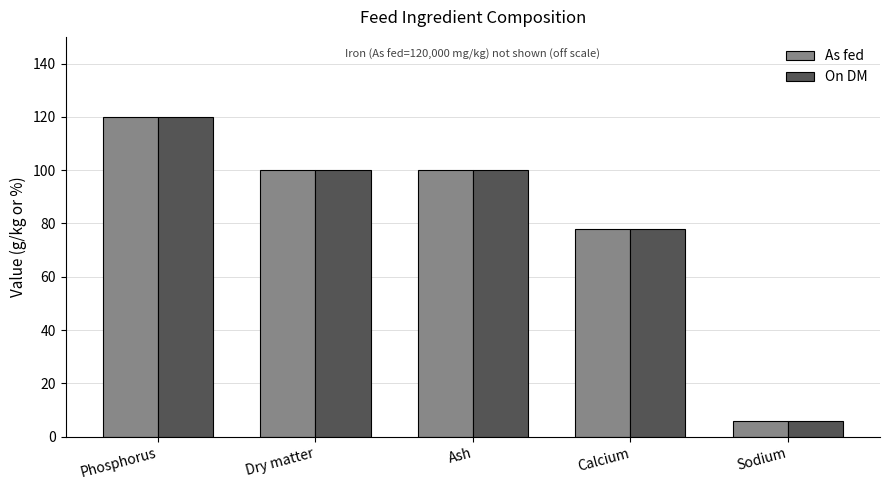

What is the difference between the As fed values at Calcium and Sodium?

71.9